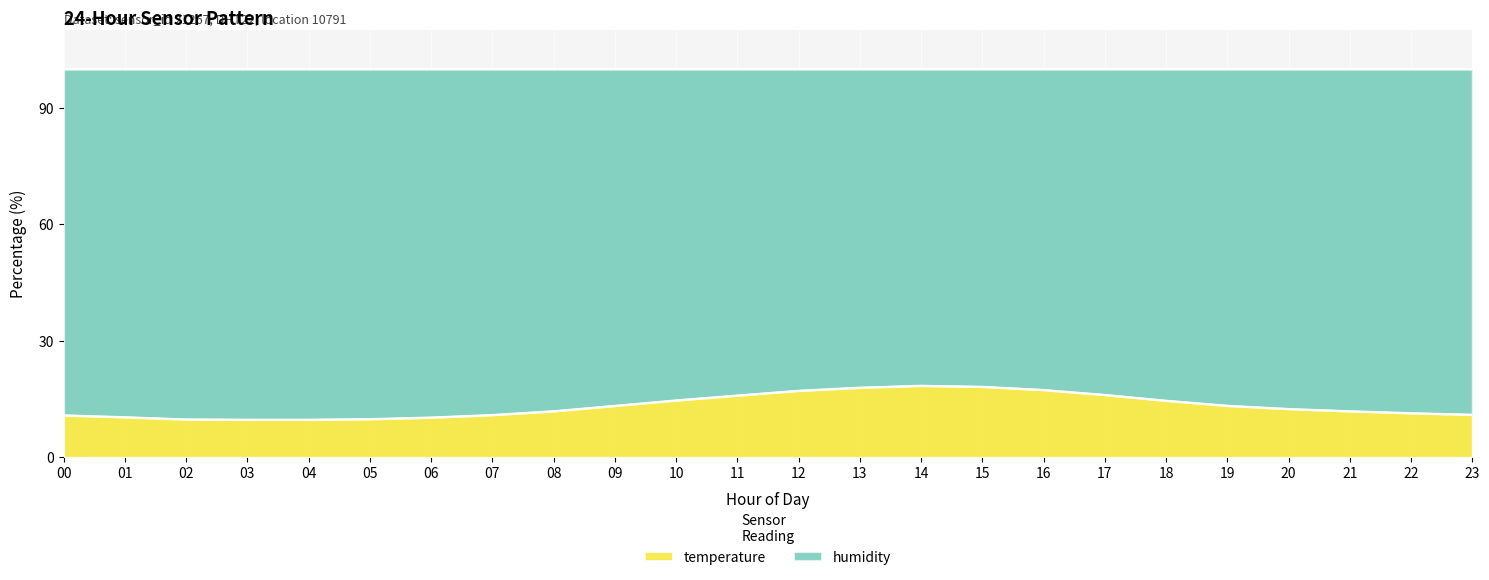

What is the minimum value shown in the chart?

9.8